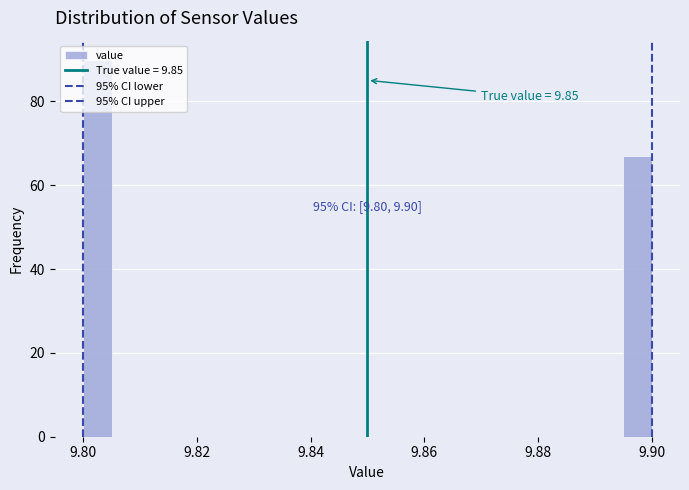

Around what value on the x-axis is the tallest bar? Give the approximate position of its centre, as read against the axis.

9.802